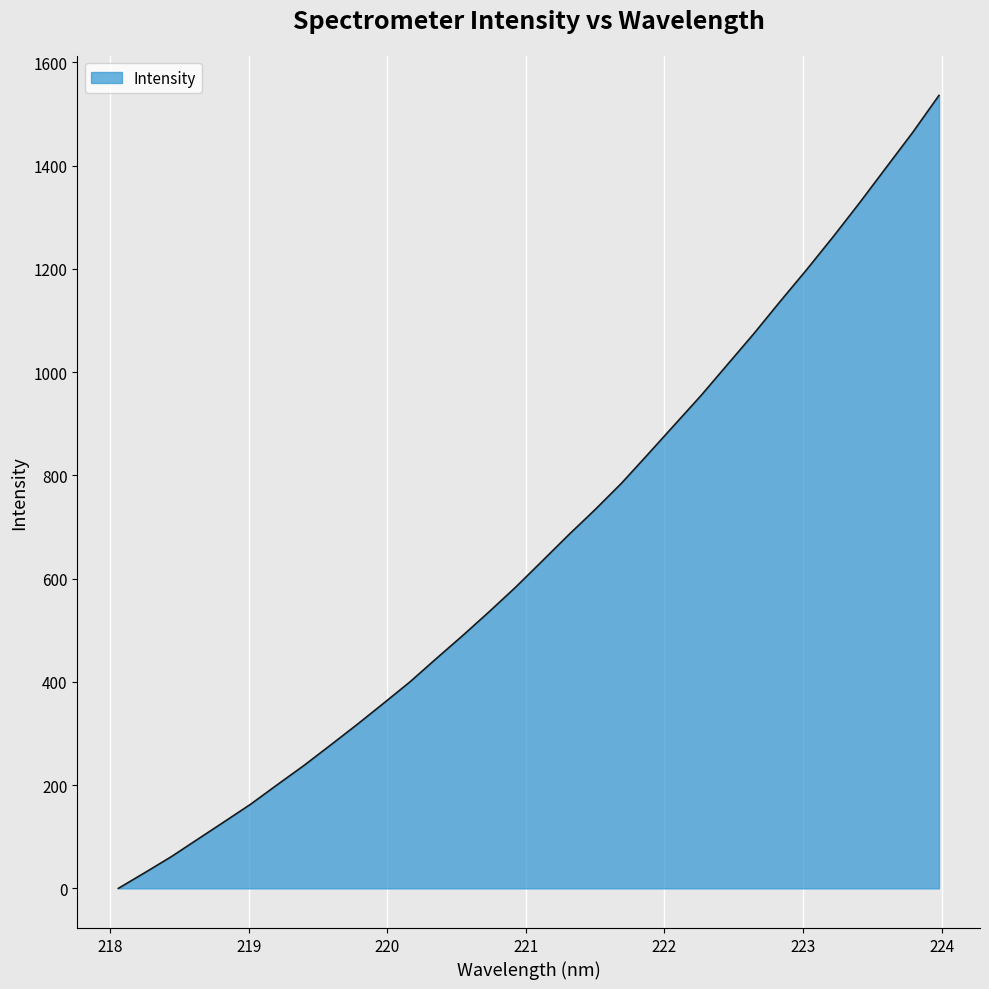

What is the difference between the maximum and minimum values?

1536.1